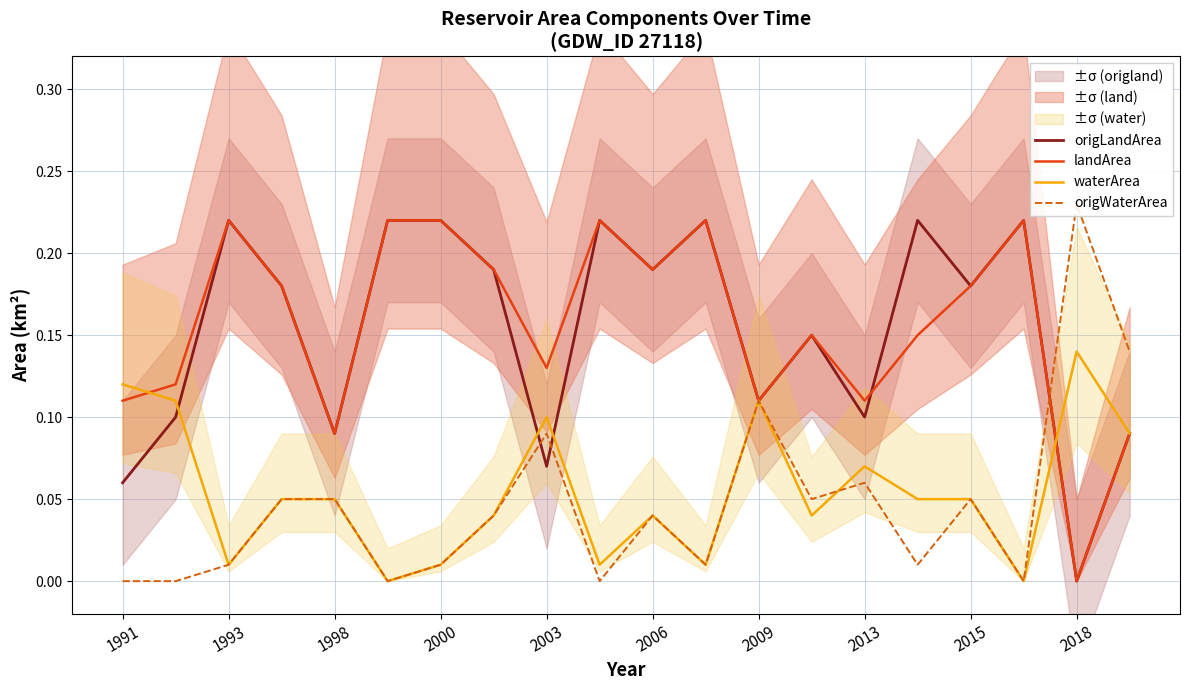

At which label does waterArea reach its peak?

2018